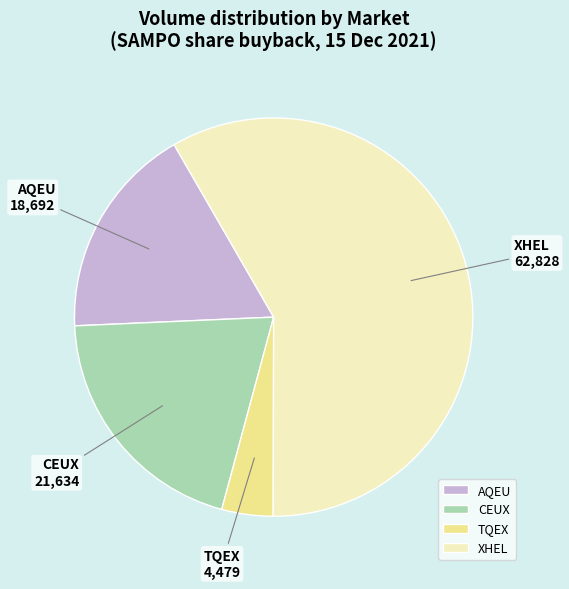

True or false: XHEL accounts for 58% of the total.

True